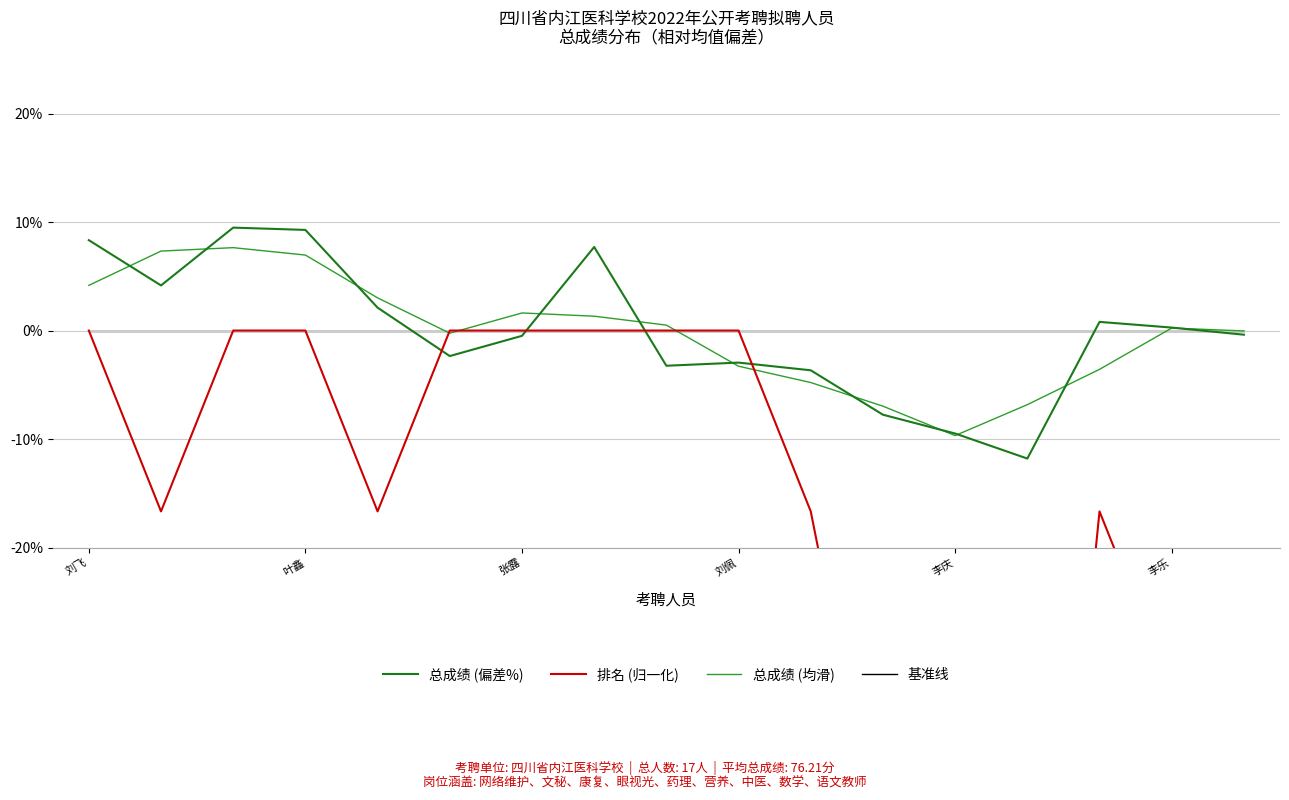

How many values in the 总成绩 (均滑) series exceed 0?

9